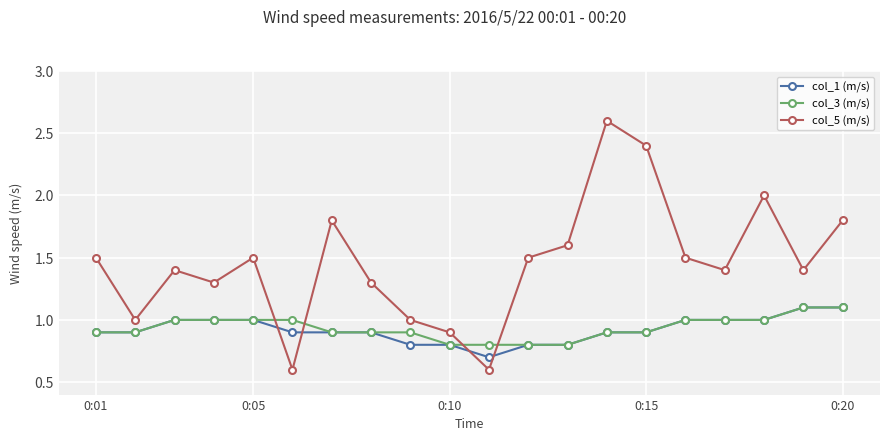

What is the value of the col_5 (m/s) point at the 10th from the left?

0.9